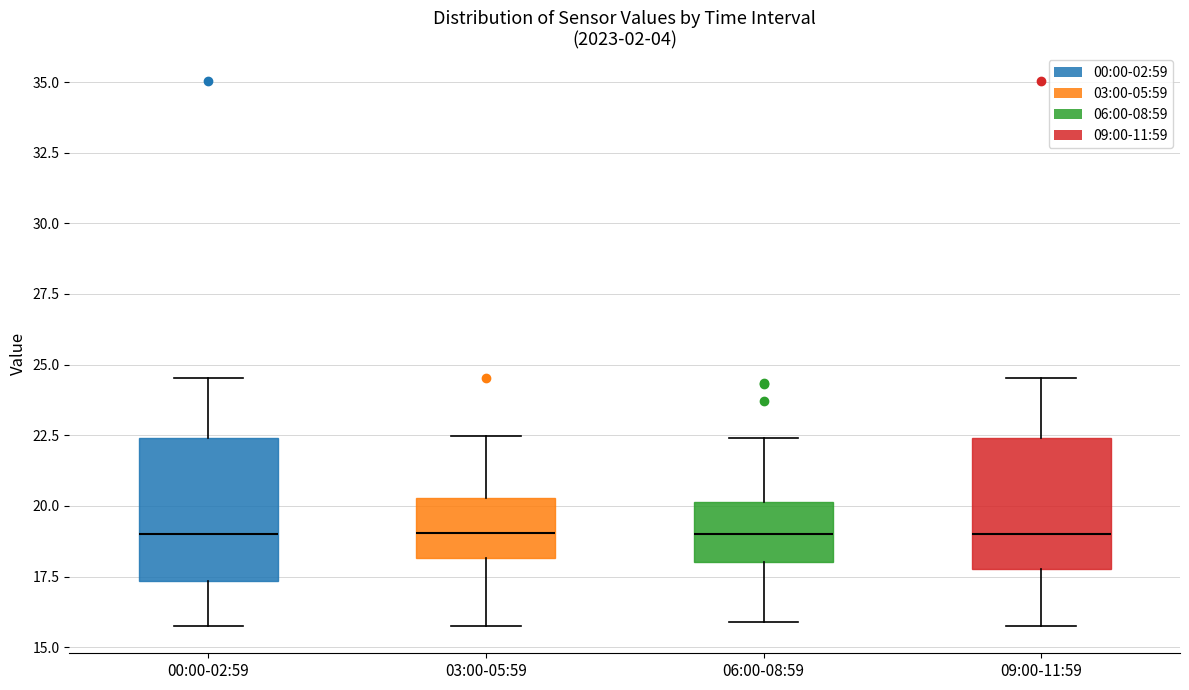

Where is the lower edge of the box for 06:00-08:59 on the y-axis? The values are not printed on the chart, so give them approximately, as read against the axis.

18.0